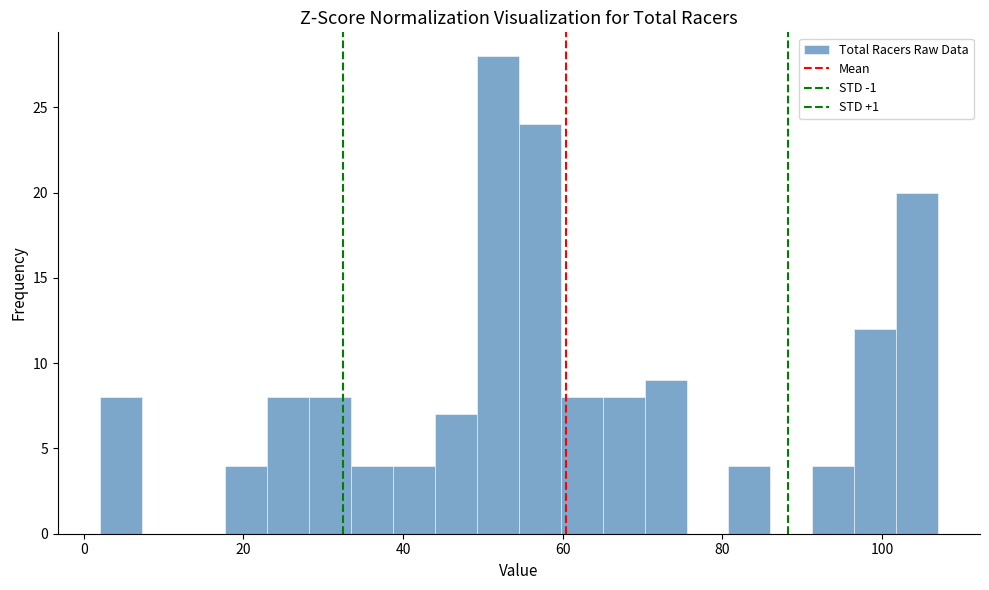

Around what value on the x-axis is the tallest bar? Give the approximate position of its centre, as read against the axis.

52